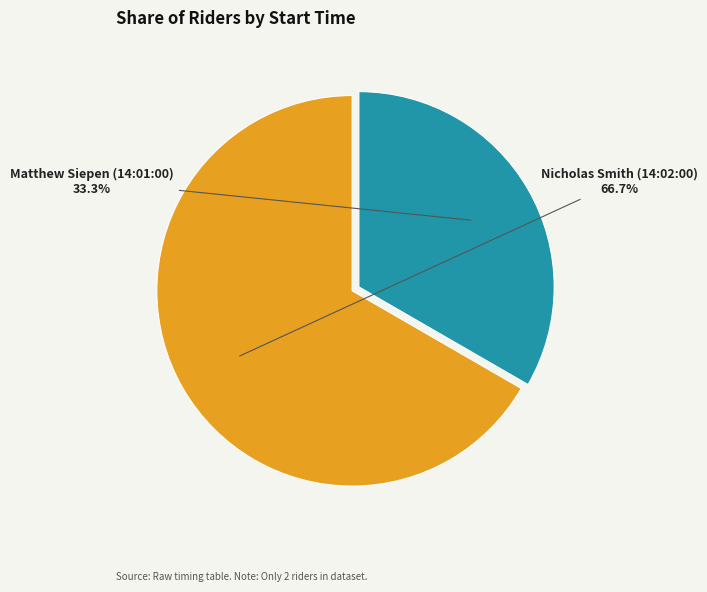

Is there a majority slice in this chart?

Yes